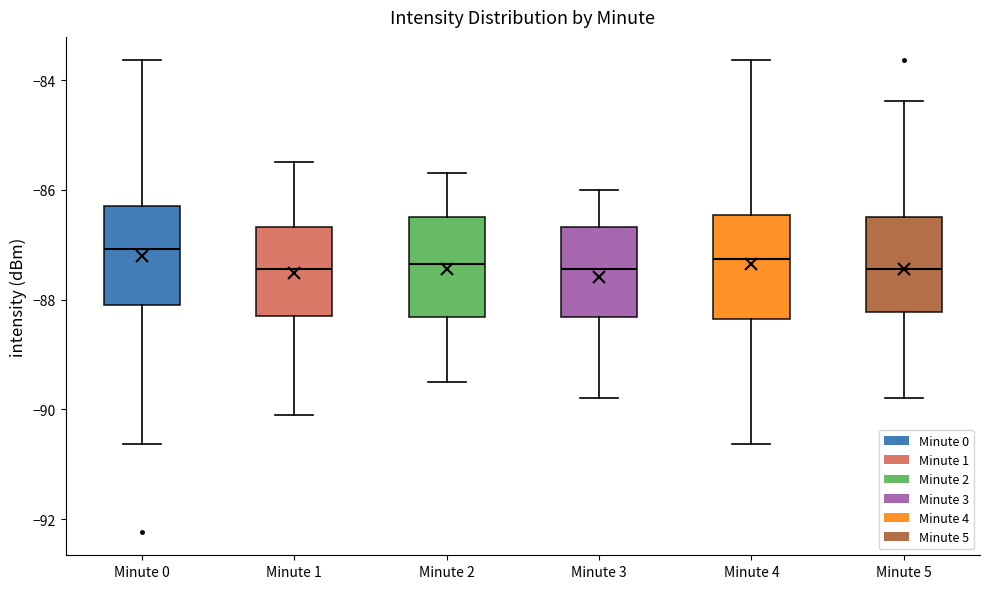

Reading left to right, transcribe this box plot: for each box, give where its median line is, the range the box spans, and where its two whiskers end, as read against the y-axis. The values are not printed on the chart, so give them approximately, as read against the axis.

Minute 0: median -87.0, box -88.0 to -86.2, whiskers -90.6 to -83.6
Minute 1: median -87.4, box -88.2 to -86.6, whiskers -90.0 to -85.4
Minute 2: median -87.4, box -88.4 to -86.4, whiskers -89.4 to -85.6
Minute 3: median -87.4, box -88.4 to -86.6, whiskers -89.8 to -86.0
Minute 4: median -87.2, box -88.4 to -86.4, whiskers -90.6 to -83.6
Minute 5: median -87.4, box -88.2 to -86.4, whiskers -89.8 to -84.4